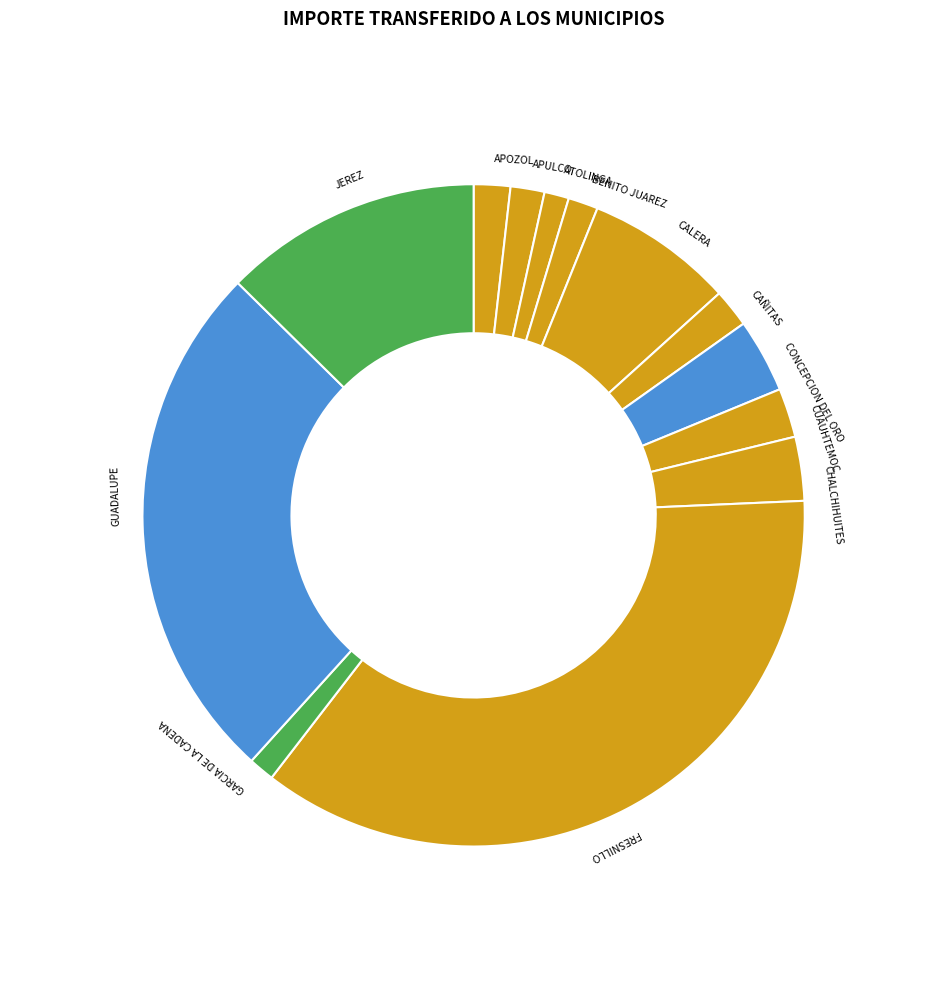

Which has a higher value, CUAUHTEMOC or CAÑITAS?

CUAUHTEMOC